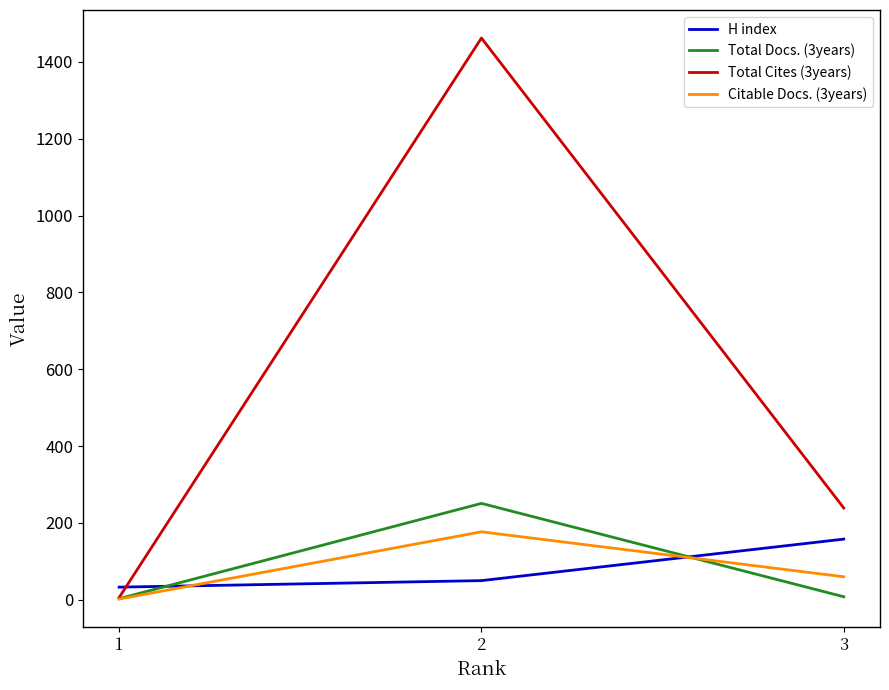

What is the spread (max minus min) of values at 1?

31